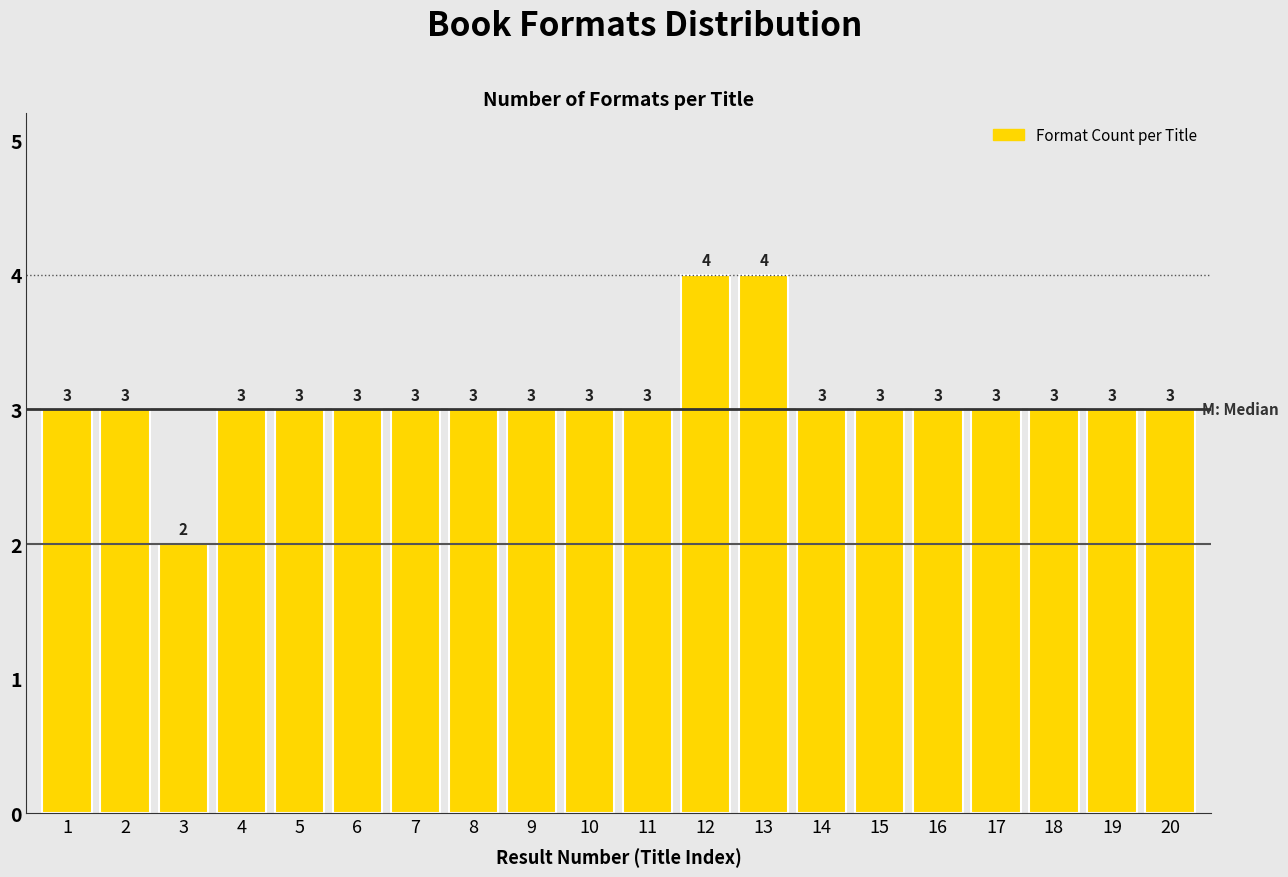

Reading left to right, list all the values displayed in this chart.

1=3	2=3	3=2	4=3	5=3	6=3	7=3	8=3	9=3	10=3	11=3	12=4	13=4	14=3	15=3	16=3	17=3	18=3	19=3	20=3